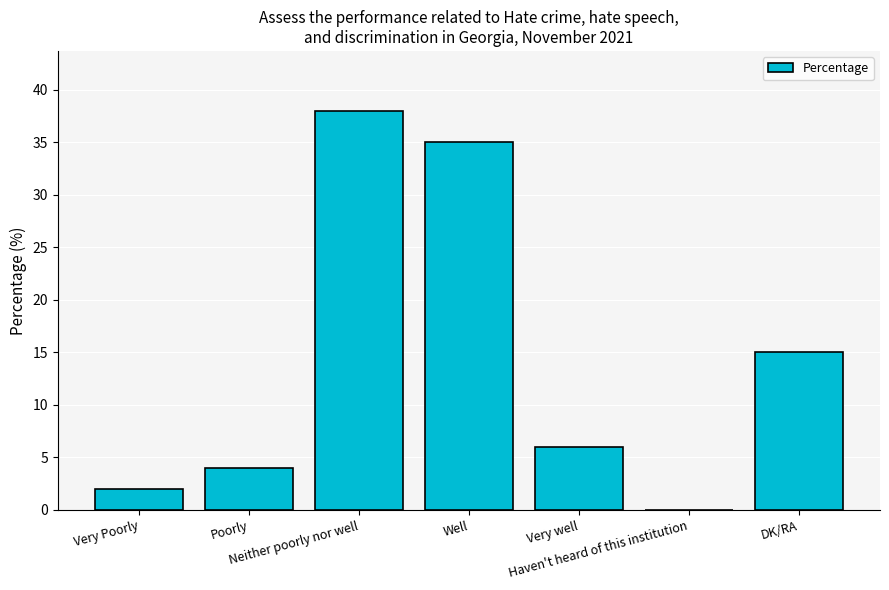

The value at DK/RA is 10. True or false?

False